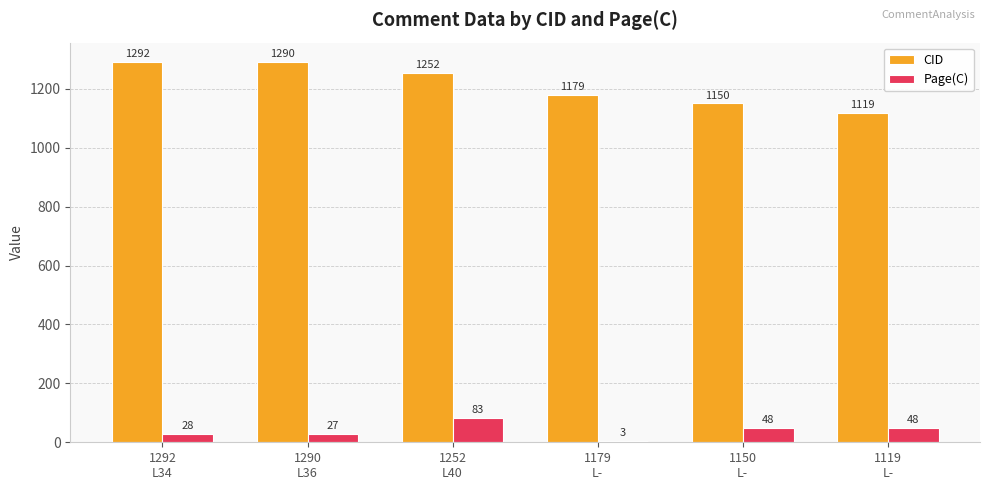

Reading left to right, what are all the values shown in this chart?

CID: 1292	1290	1252	1179	1150	1119
Page(C): 28	27	83	3	48	48